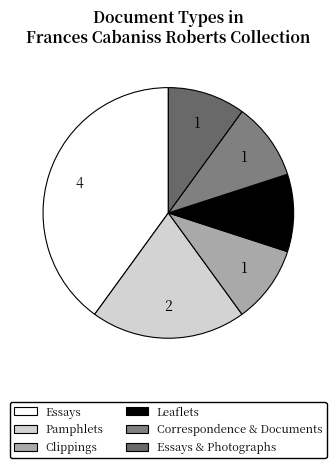

To the nearest percent, what is the difference between the largest and smallest slice percentages?

30%